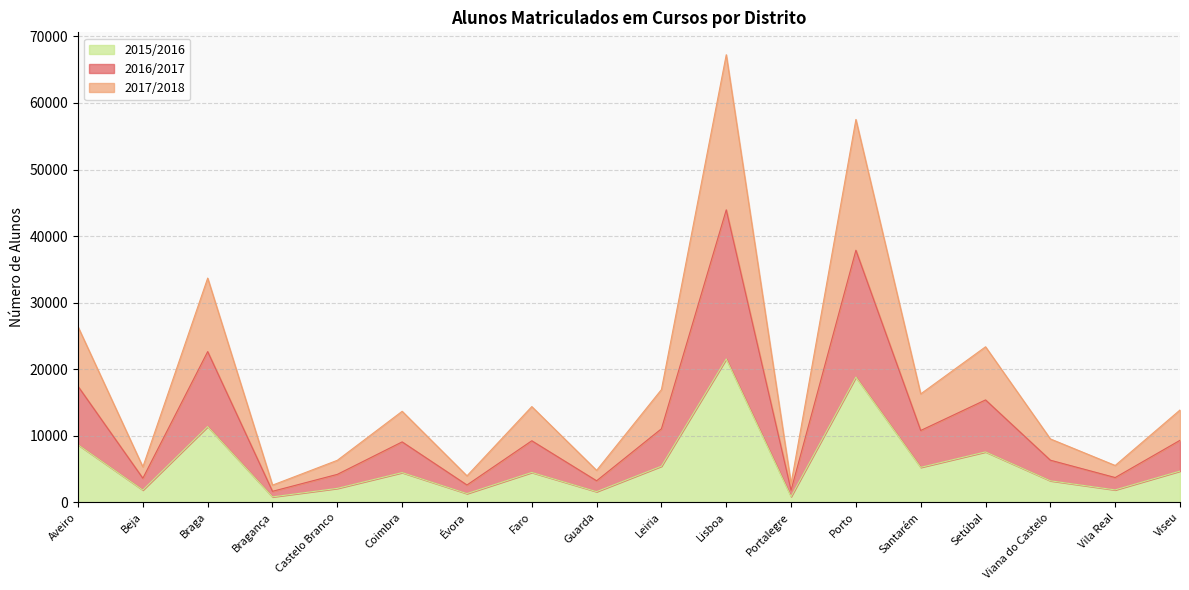

Which category has the highest value in the 2015/2016 series?

Lisboa